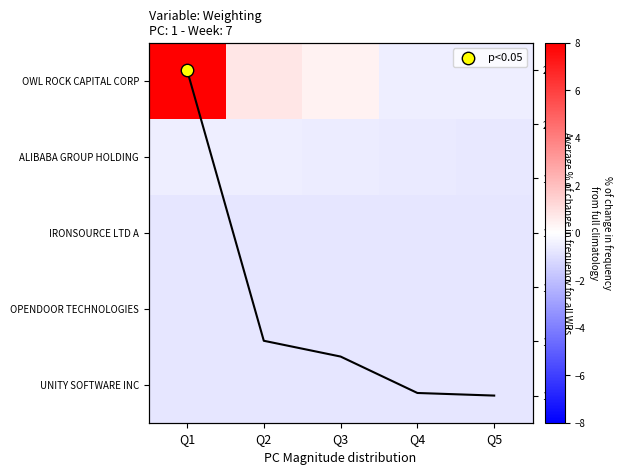

What is the sum of all UNITY SOFTWARE INC values?

-4.0